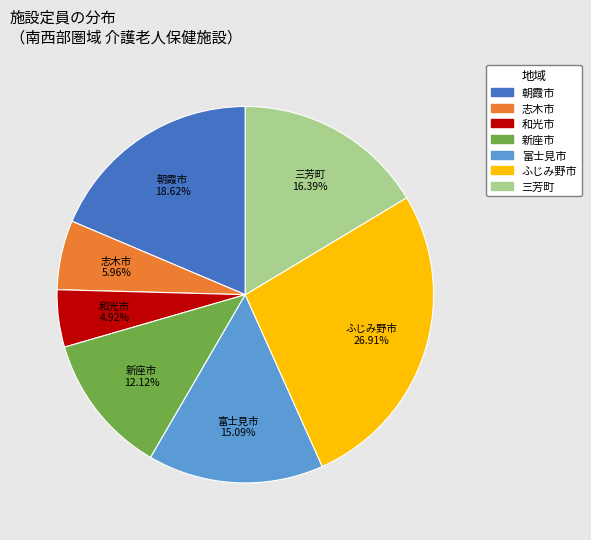

Is there a majority slice in this chart?

No